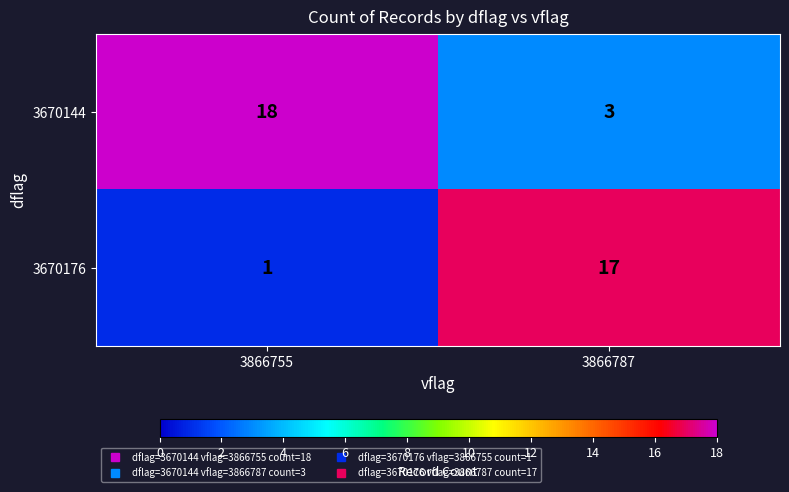

At which category does the chart reach its peak across all series?

3866755